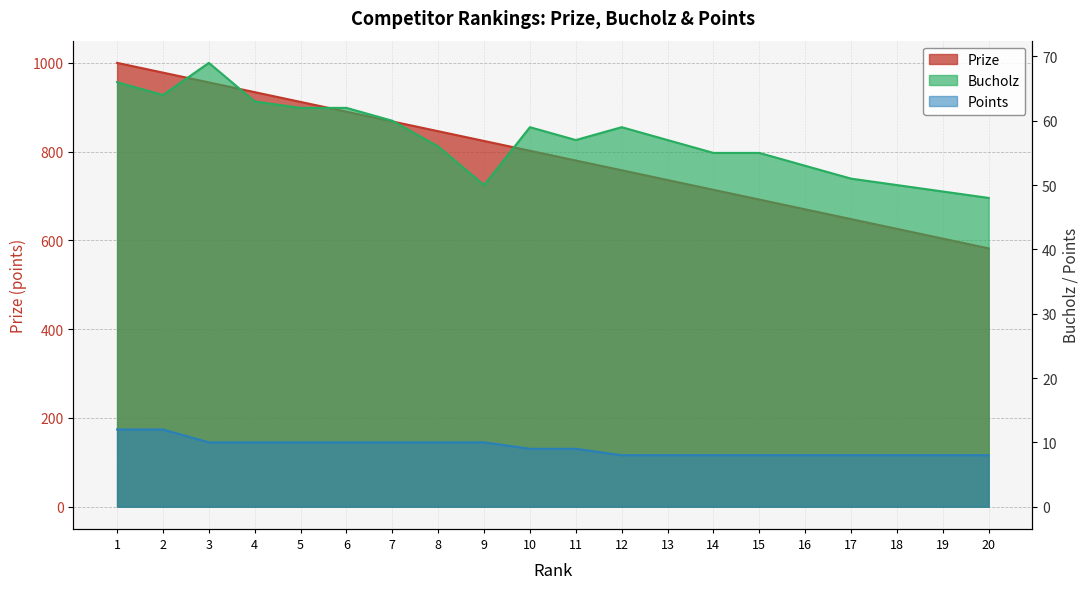

The Points series shows 8 at 19. True or false?

True